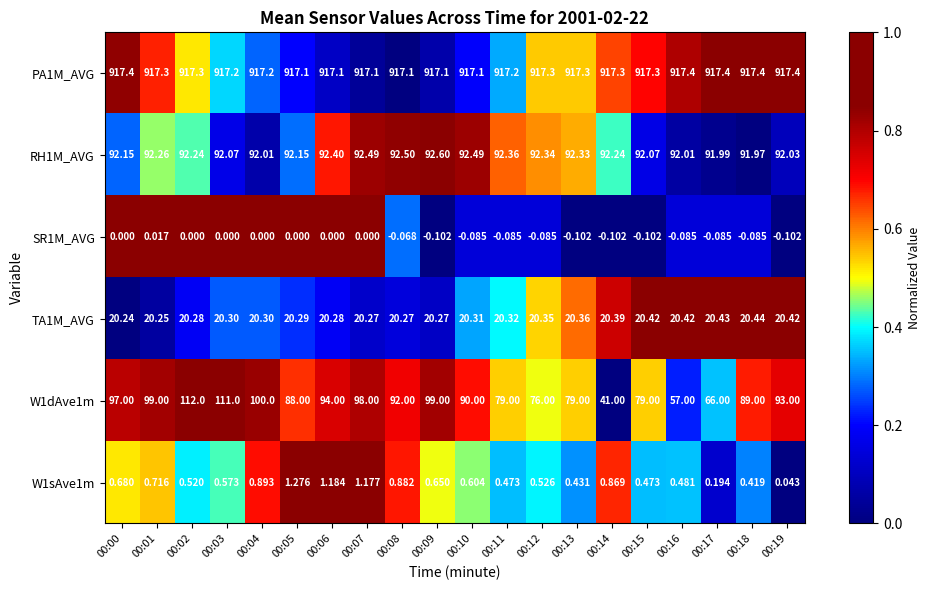

Reading left to right, what are all the values shown in this chart?

PA1M_AVG: 00:00=917.4	00:01=917.3	00:02=917.3	00:03=917.2	00:04=917.2	00:05=917.1	00:06=917.1	00:07=917.1	00:08=917.1	00:09=917.1	00:10=917.1	00:11=917.2	00:12=917.3	00:13=917.3	00:14=917.3	00:15=917.3	00:16=917.4	00:17=917.4	00:18=917.4	00:19=917.4
RH1M_AVG: 00:00=92.2	00:01=92.3	00:02=92.2	00:03=92.1	00:04=92.0	00:05=92.2	00:06=92.4	00:07=92.5	00:08=92.5	00:09=92.6	00:10=92.5	00:11=92.4	00:12=92.3	00:13=92.3	00:14=92.2	00:15=92.1	00:16=92.0	00:17=92.0	00:18=92.0	00:19=92.0
SR1M_AVG: 00:00=0.0	00:01=0.0	00:02=0.0	00:03=0.0	00:04=0.0	00:05=0.0	00:06=0.0	00:07=0.0	00:08=-0.1	00:09=-0.1	00:10=-0.1	00:11=-0.1	00:12=-0.1	00:13=-0.1	00:14=-0.1	00:15=-0.1	00:16=-0.1	00:17=-0.1	00:18=-0.1	00:19=-0.1
TA1M_AVG: 00:00=20.2	00:01=20.2	00:02=20.3	00:03=20.3	00:04=20.3	00:05=20.3	00:06=20.3	00:07=20.3	00:08=20.3	00:09=20.3	00:10=20.3	00:11=20.3	00:12=20.4	00:13=20.4	00:14=20.4	00:15=20.4	00:16=20.4	00:17=20.4	00:18=20.4	00:19=20.4
W1dAve1m: 00:00=97.0	00:01=99.0	00:02=112.0	00:03=111.0	00:04=100.0	00:05=88.0	00:06=94.0	00:07=98.0	00:08=92.0	00:09=99.0	00:10=90.0	00:11=79.0	00:12=76.0	00:13=79.0	00:14=41.0	00:15=79.0	00:16=57.0	00:17=66.0	00:18=89.0	00:19=93.0
W1sAve1m: 00:00=0.7	00:01=0.7	00:02=0.5	00:03=0.6	00:04=0.9	00:05=1.3	00:06=1.2	00:07=1.2	00:08=0.9	00:09=0.7	00:10=0.6	00:11=0.5	00:12=0.5	00:13=0.4	00:14=0.9	00:15=0.5	00:16=0.5	00:17=0.2	00:18=0.4	00:19=0.0